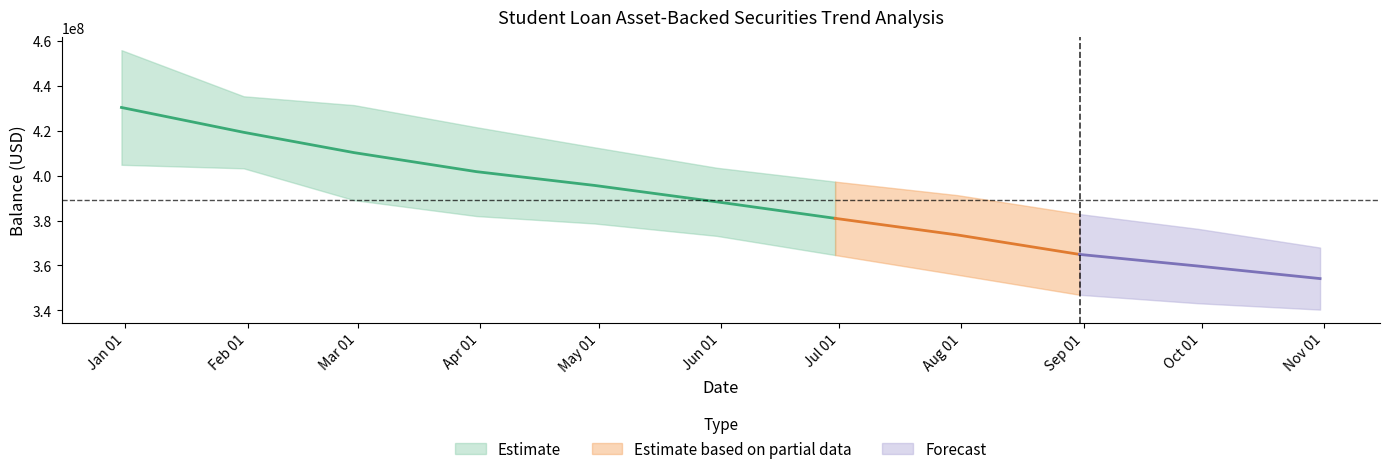

What position from the right is 2022-06-30?

5